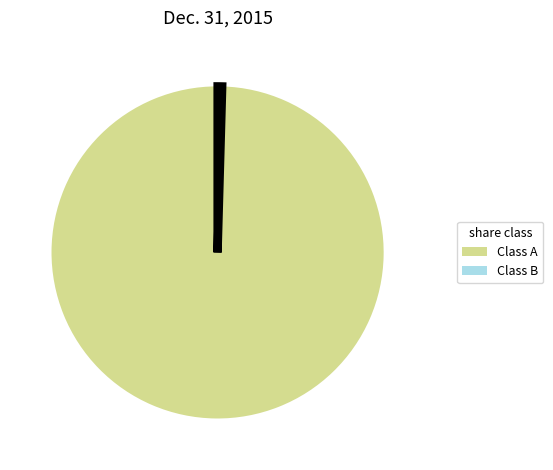

Is there a majority slice in this chart?

Yes